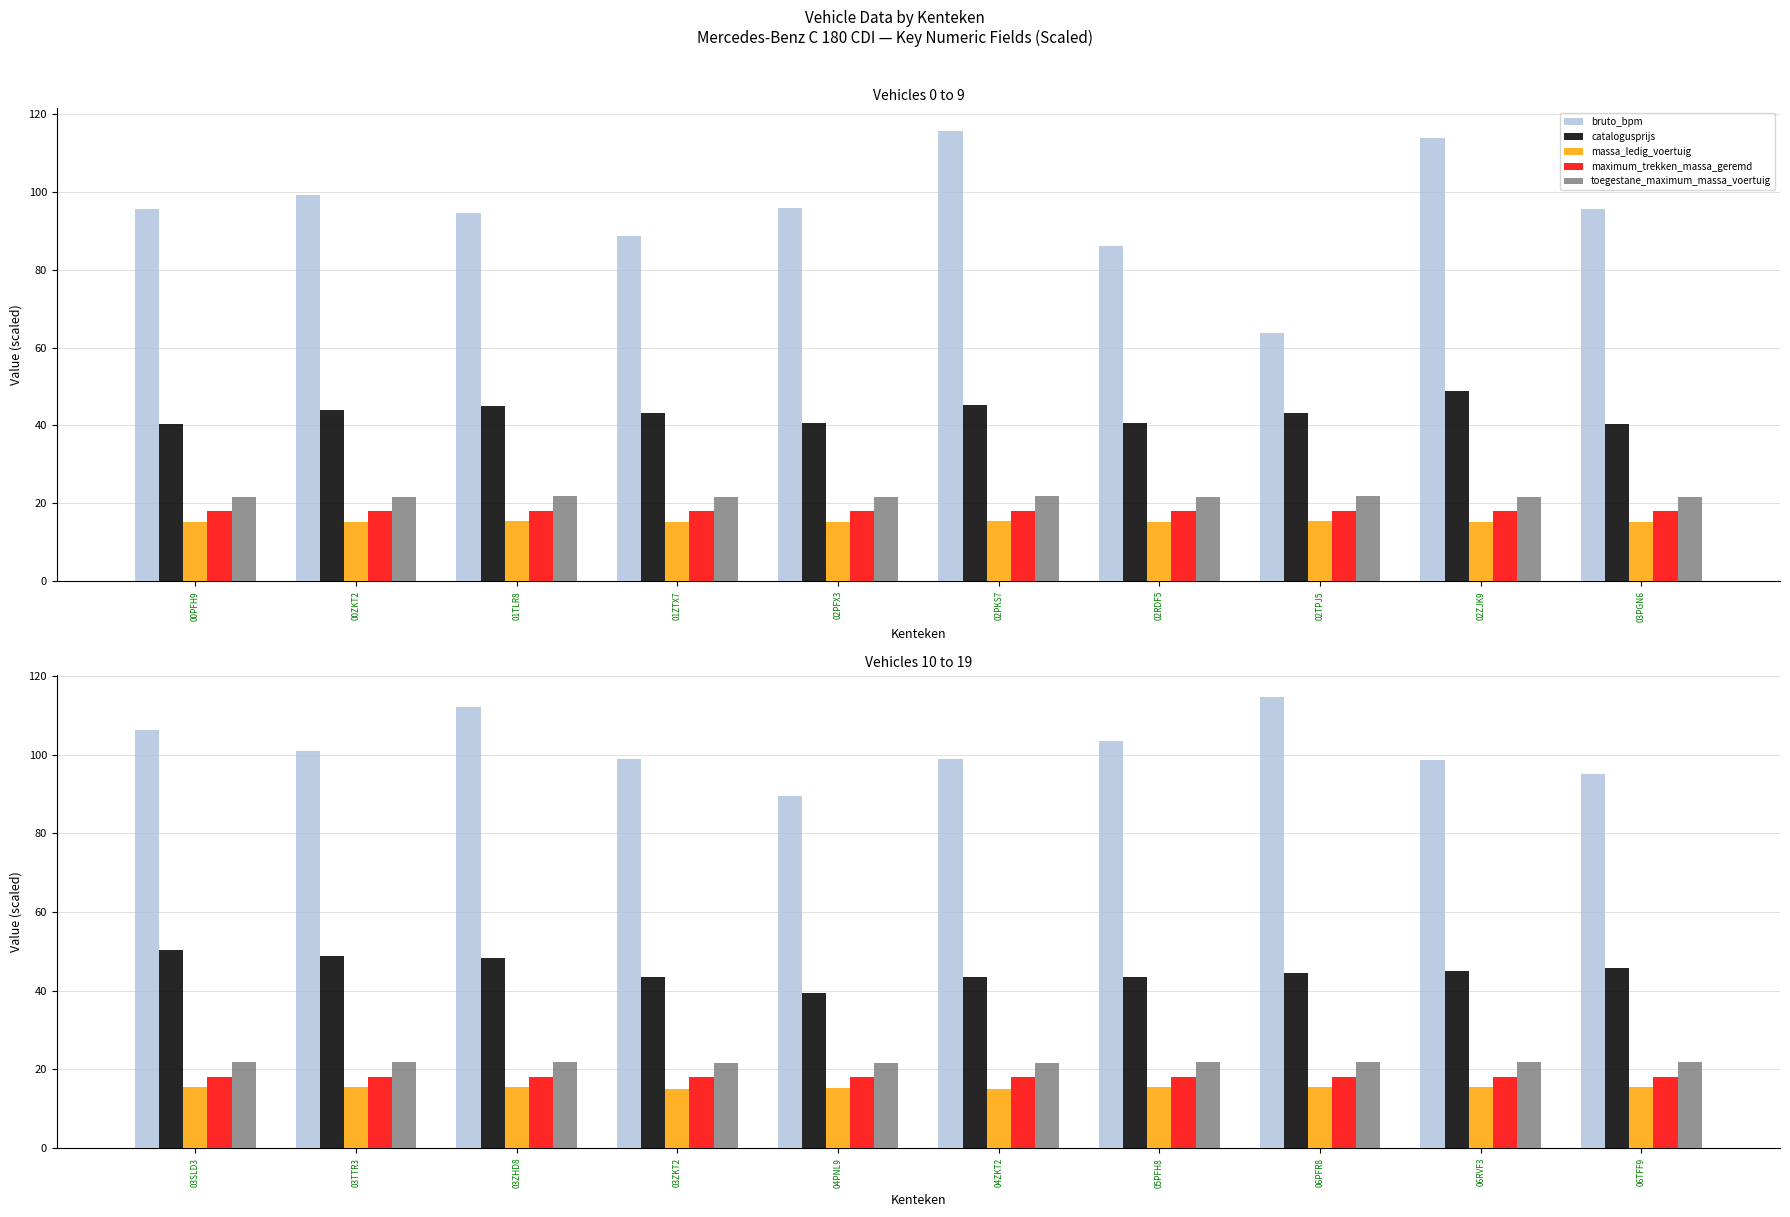

Are the bars horizontal?

No